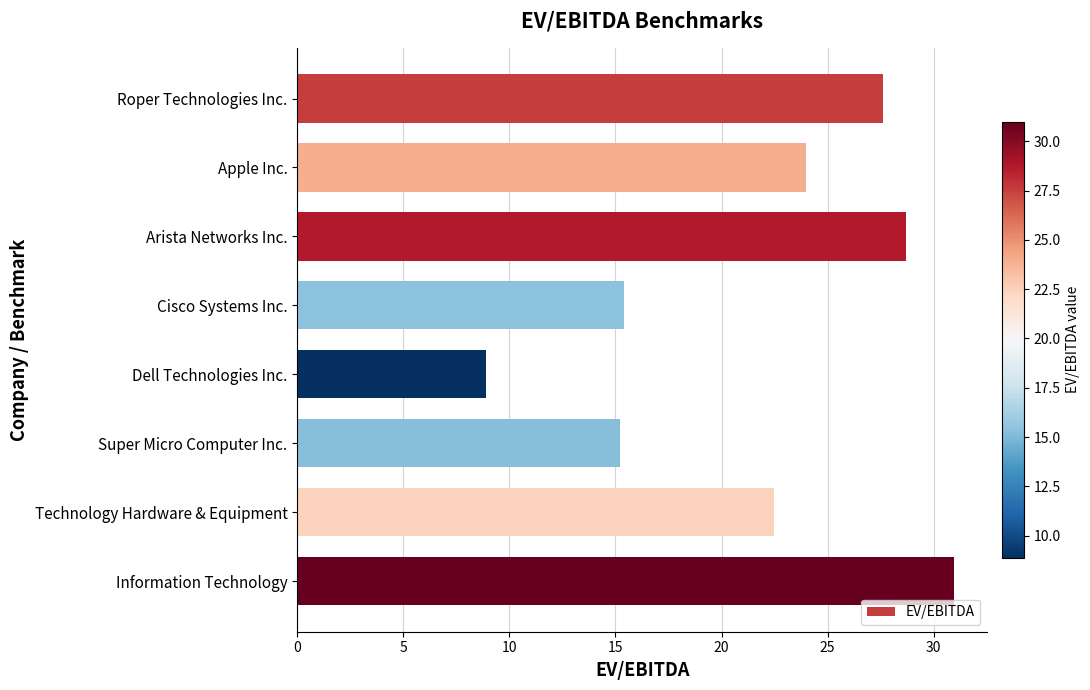

What is the greatest value displayed?

31.0